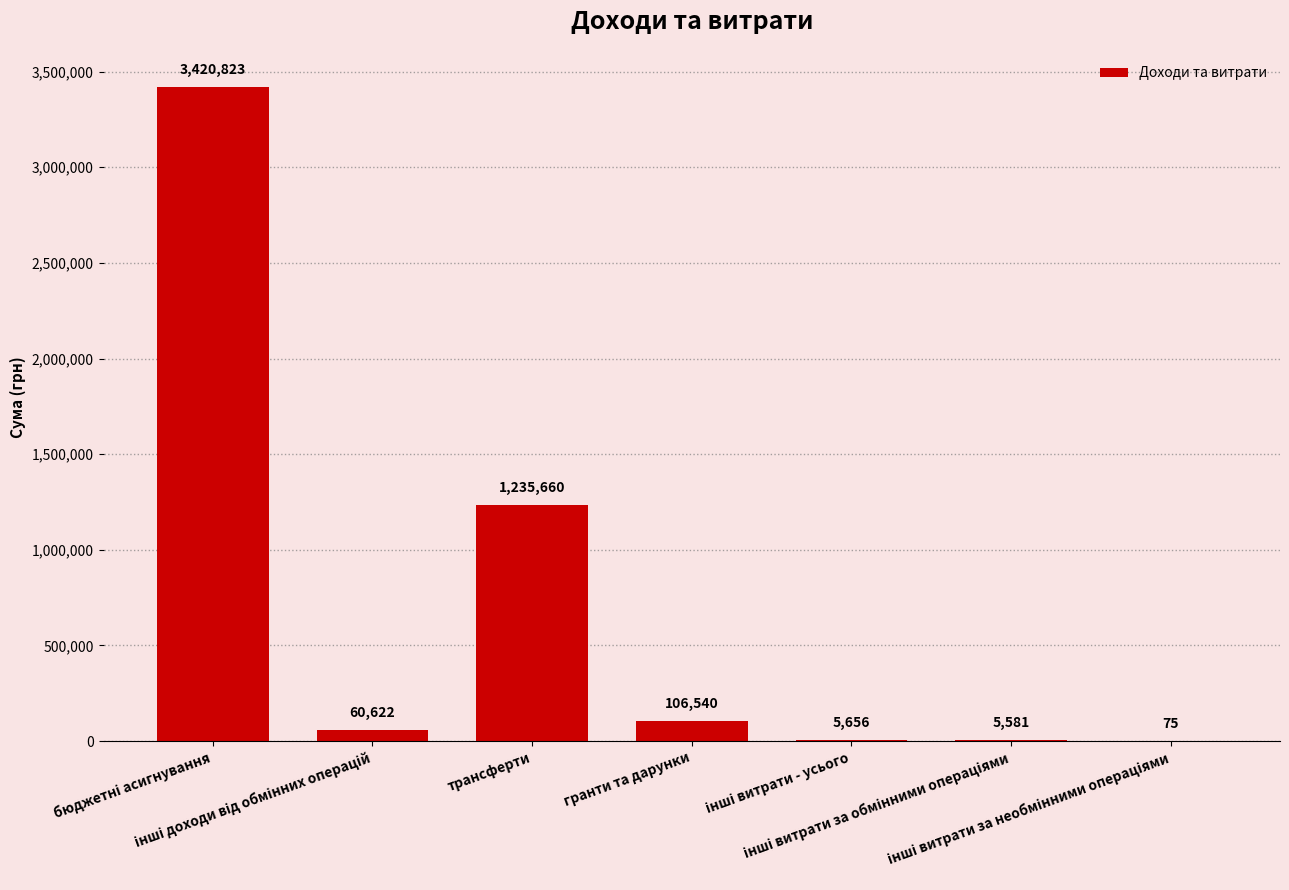

What is the sum of all values?

4834957